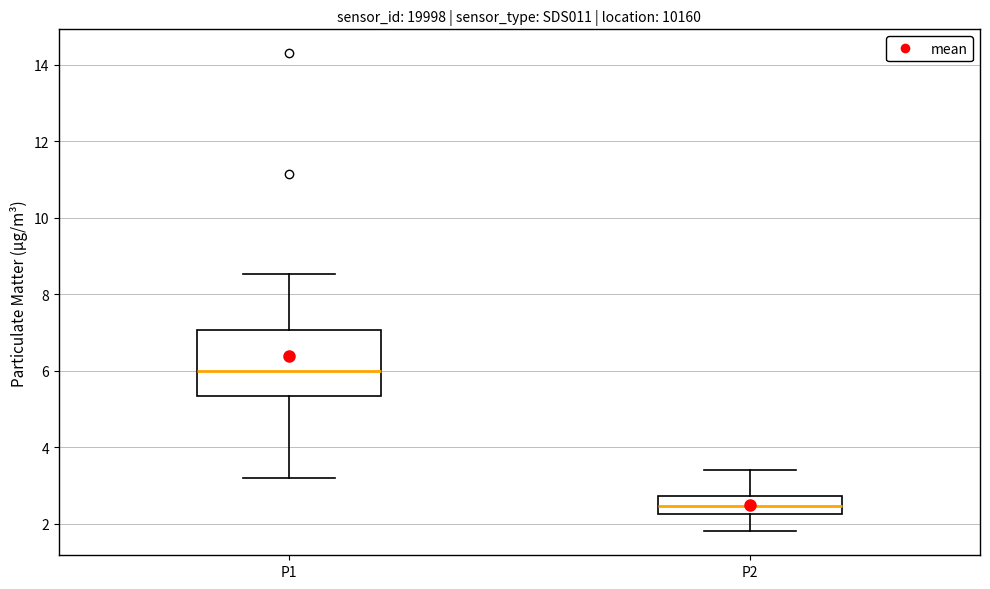

Reading left to right, read every box against the y-axis: the position of its median line, the range the box covers, and the ends of its whiskers. The values are not printed on the chart, so give them approximately, as read against the axis.

P1: median 6.0, box 5.4 to 7.0, whiskers 3.2 to 8.6
P2: median 2.4, box 2.2 to 2.8, whiskers 1.8 to 3.4